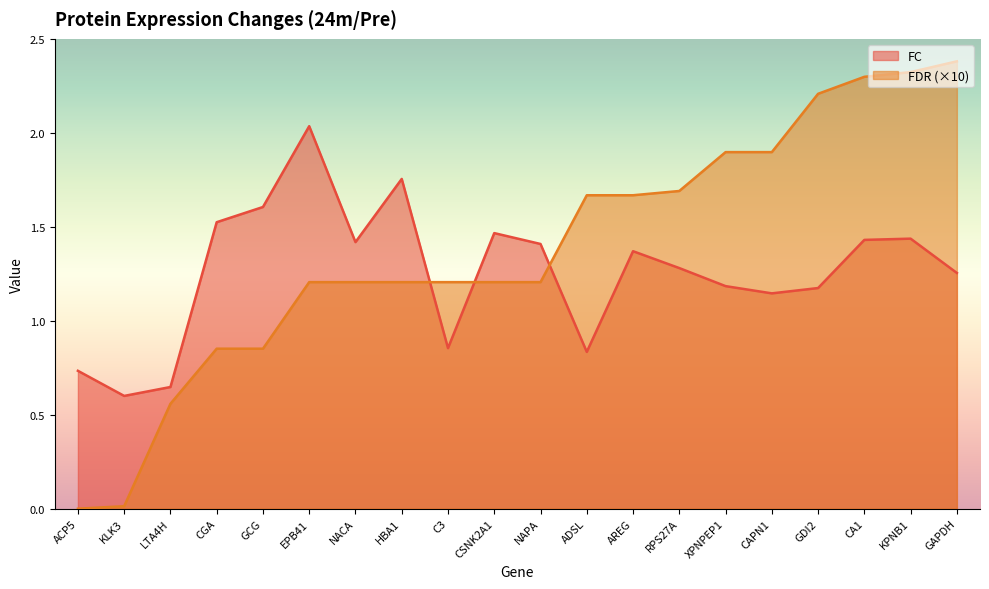

At which category is the sum across all series the highest?

KPNB1